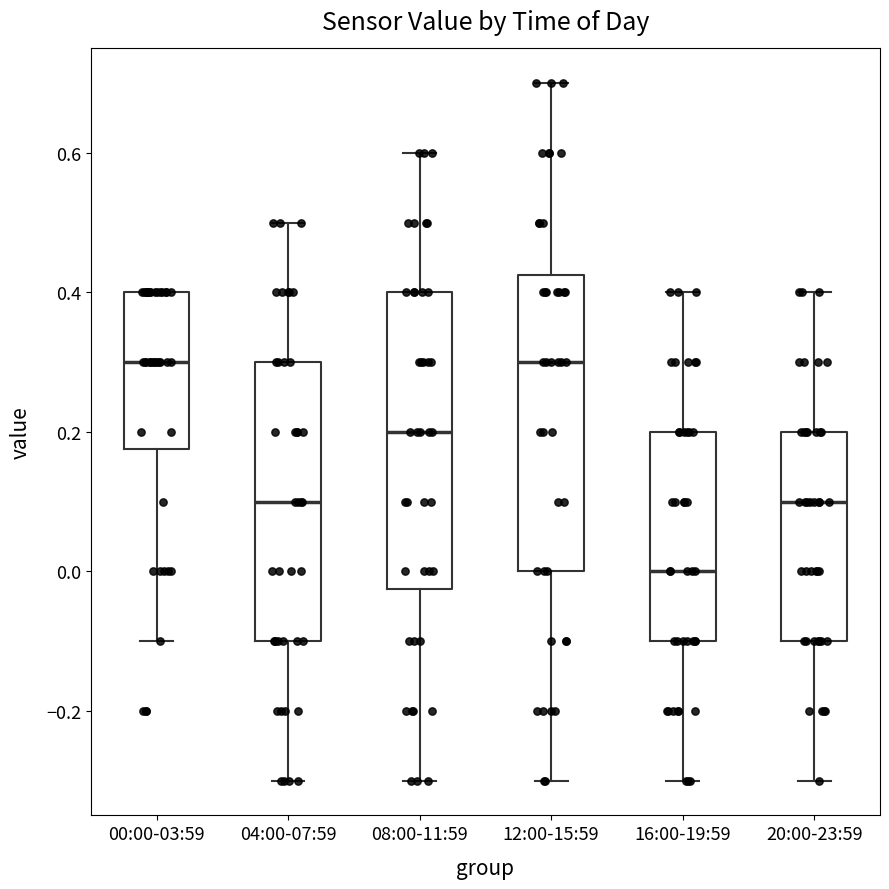

Reading left to right, transcribe this box plot: for each box, give where its median line is, the range the box spans, and where its two whiskers end, as read against the y-axis. The values are not printed on the chart, so give them approximately, as read against the axis.

00:00-03:59: median 0.30, box 0.18 to 0.40, whiskers -0.10 to 0.40
04:00-07:59: median 0.10, box -0.10 to 0.30, whiskers -0.30 to 0.50
08:00-11:59: median 0.20, box -0.02 to 0.40, whiskers -0.30 to 0.60
12:00-15:59: median 0.30, box 0.00 to 0.42, whiskers -0.30 to 0.70
16:00-19:59: median 0.00, box -0.10 to 0.20, whiskers -0.30 to 0.40
20:00-23:59: median 0.10, box -0.10 to 0.20, whiskers -0.30 to 0.40